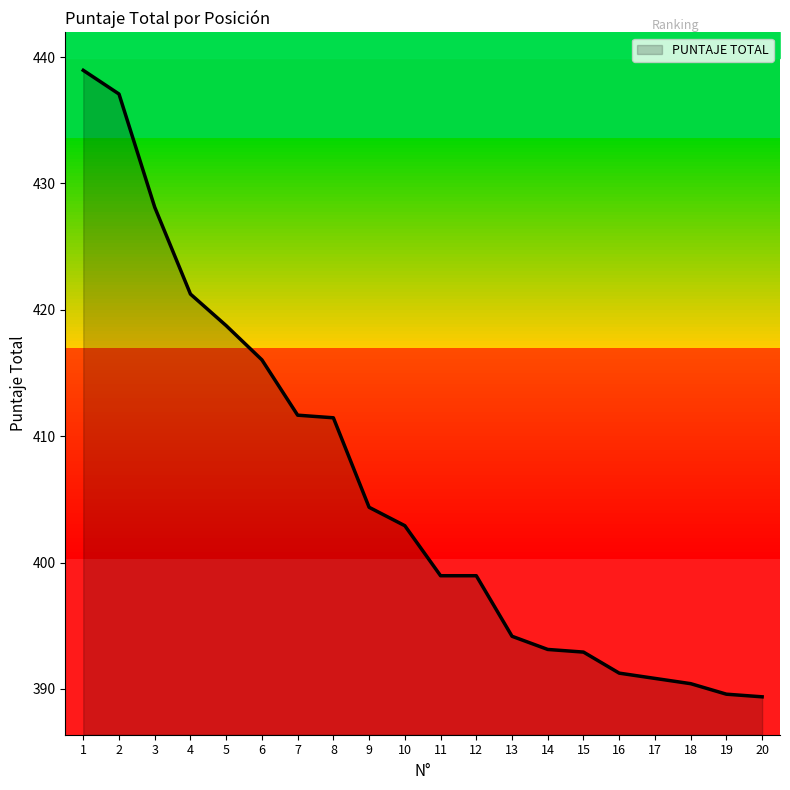

What is the maximum value shown in the chart?

439.0